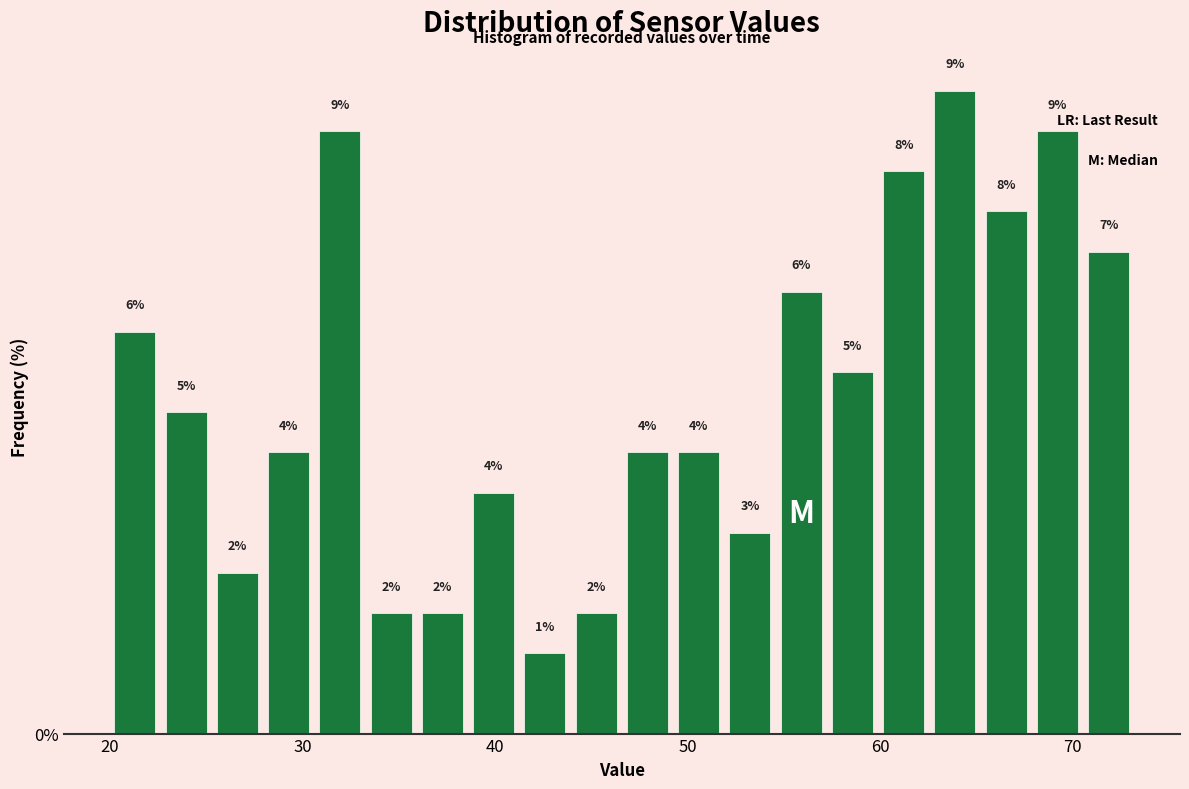

Around what value on the x-axis is the tallest bar? Give the approximate position of its centre, as read against the axis.

64